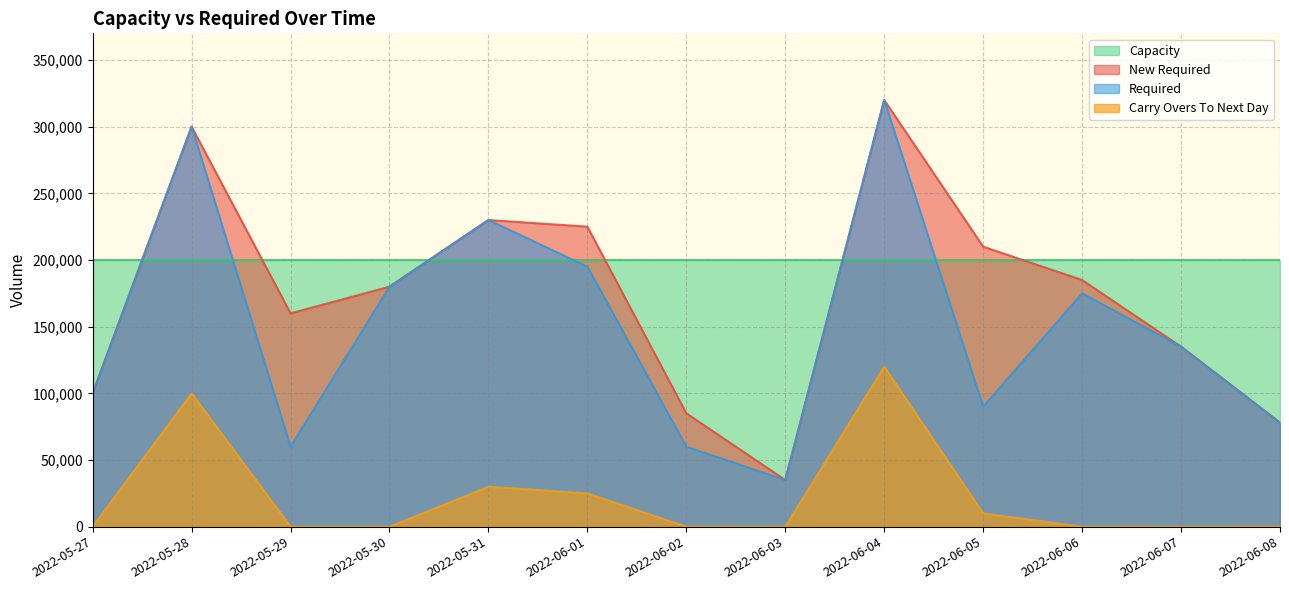

What is the value of the New Required point at the 8th from the left?

35000